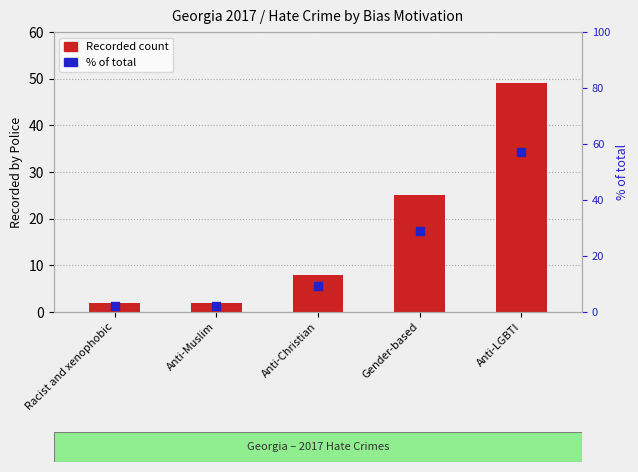

What is the total value across all series at Anti-LGBTI?

106.0